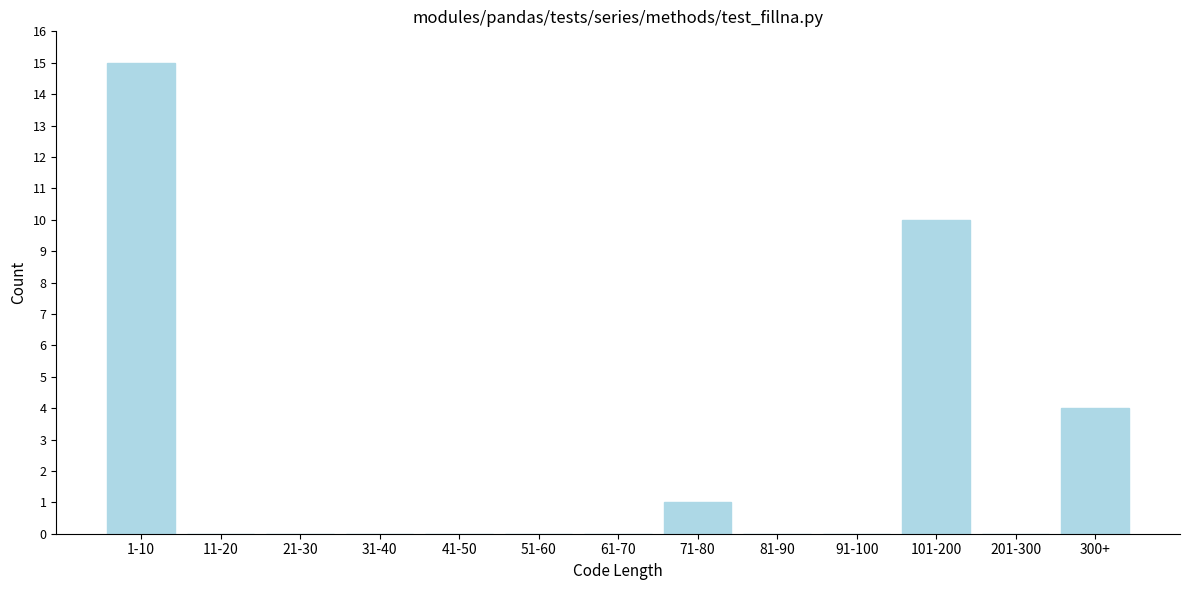

Reading left to right, transcribe all the data shown in this chart.

1-10=15	11-20=0	21-30=0	31-40=0	41-50=0	51-60=0	61-70=0	71-80=1	81-90=0	91-100=0	101-200=10	201-300=0	300+=4